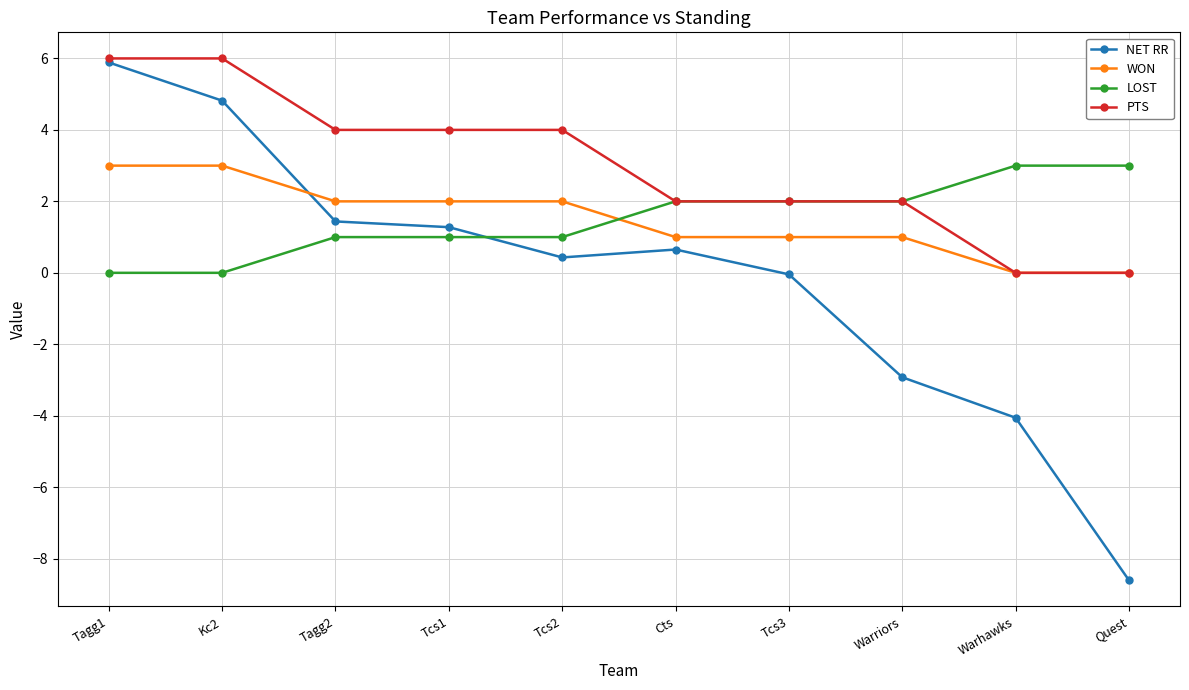

Which series has the largest total across all categories?

PTS